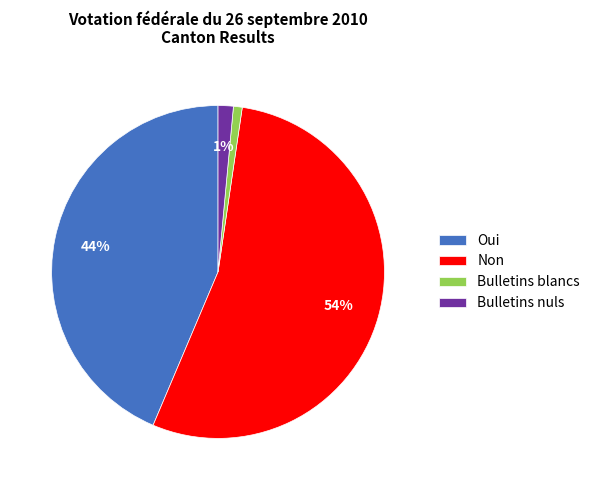

Between Oui and Non, which is larger?

Non